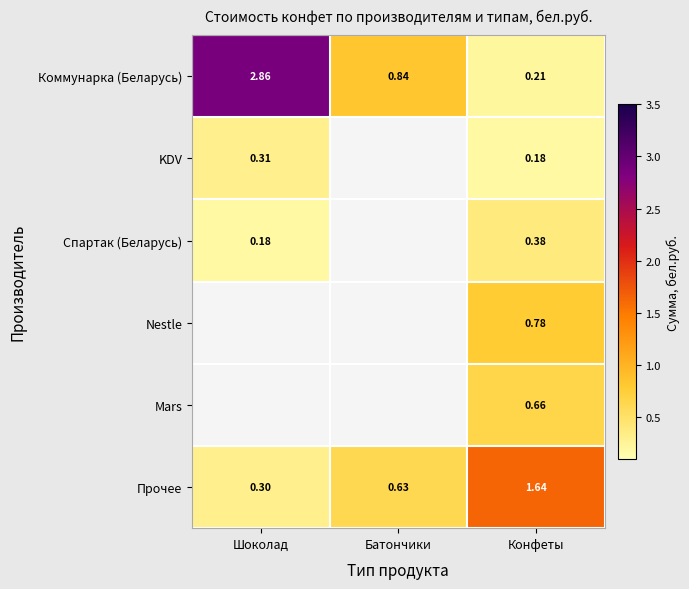

How many data points does each series have?

3